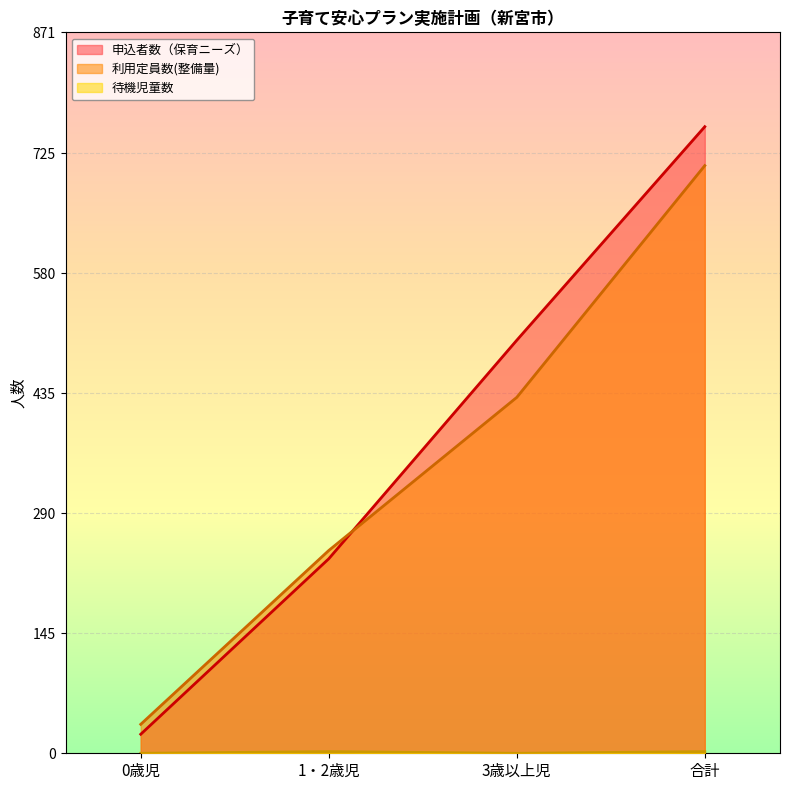

True or false: 待機児童数 and 申込者数（保育ニーズ） cross at least once.

False